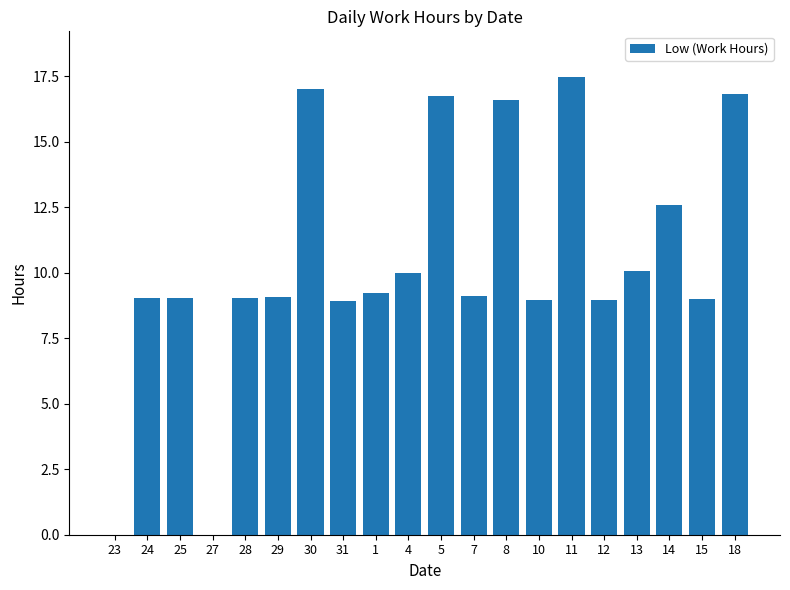

What is the sum of all values?

207.5